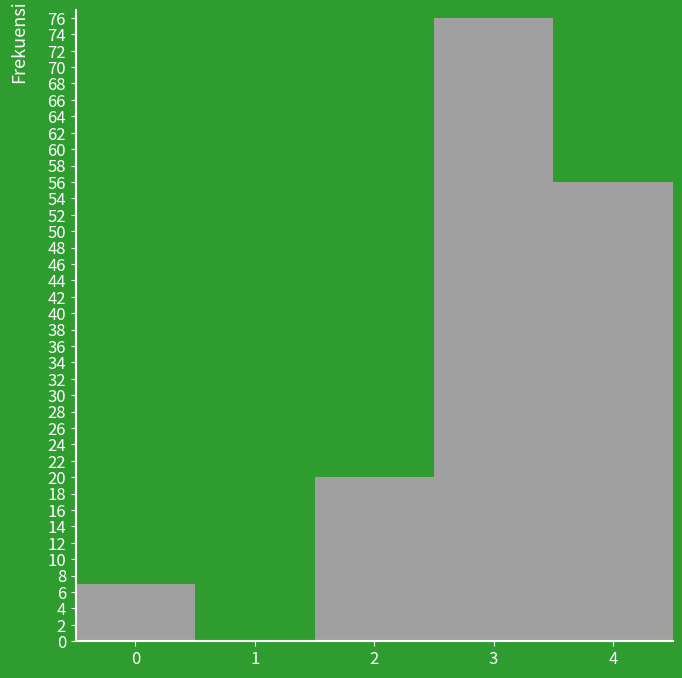

Reading left to right, transcribe this chart: for each bar, give the range it covers on the x-axis and its height. The values are not printed on the chart, so give them approximately, as read against the axis.

-0.5 to 0.5: 7
0.5 to 1.5: 0
1.5 to 2.5: 20
2.5 to 3.5: 76
3.5 to 4.5: 56